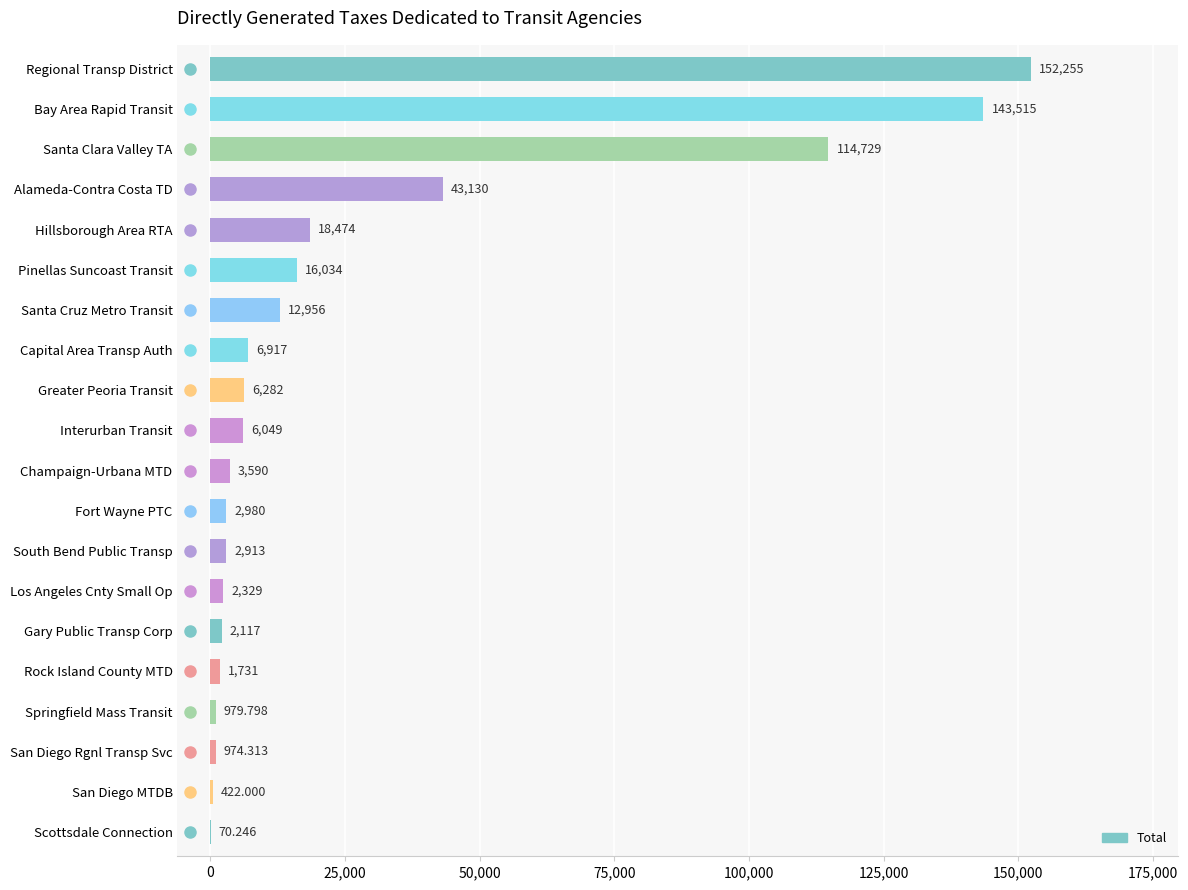

Which label corresponds to the smallest value in the chart?

Scottsdale Connection